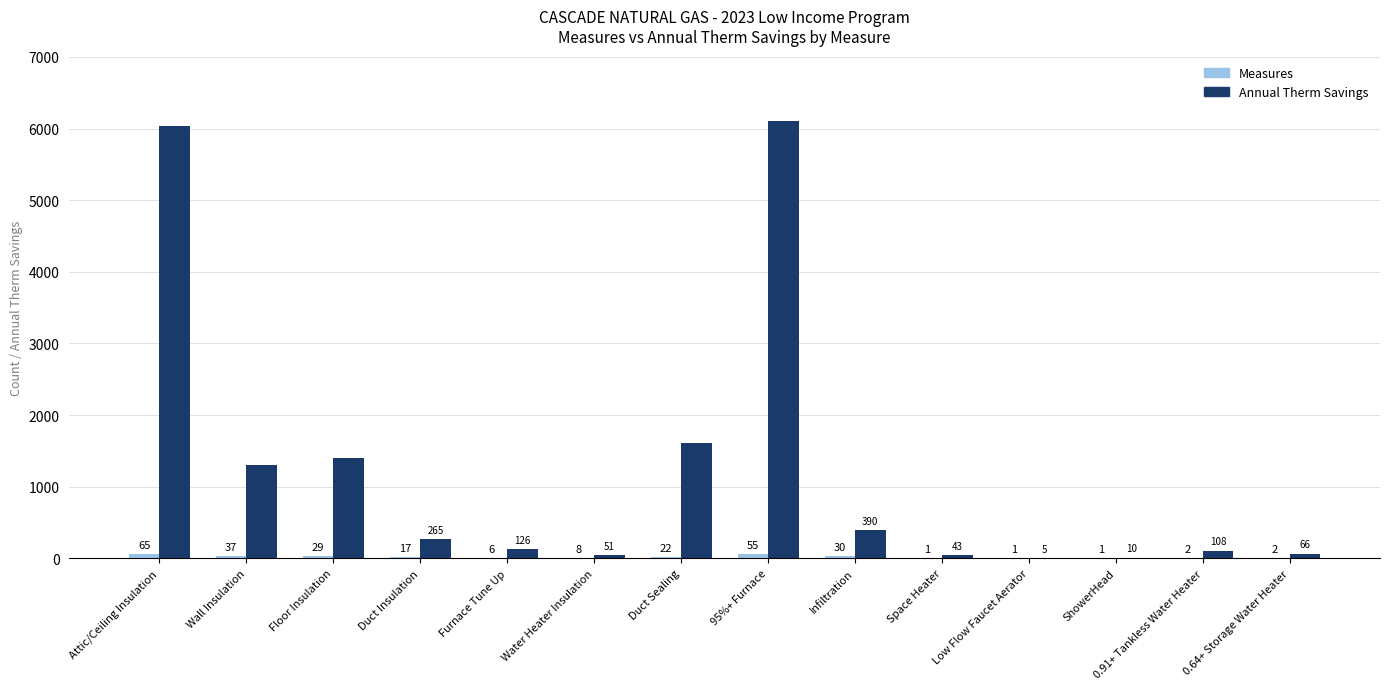

At which category does the chart reach its peak across all series?

95%+ Furnace